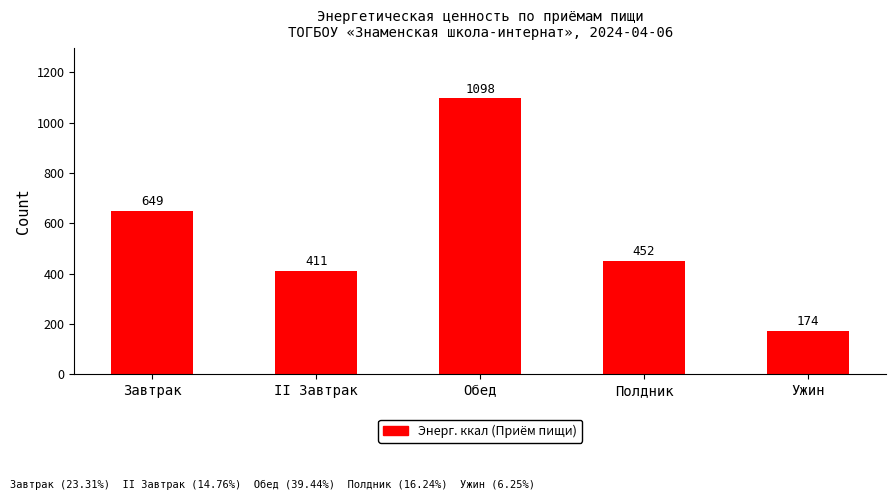

List the labels in order of value, smallest first.

Ужин, II Завтрак, Полдник, Завтрак, Обед